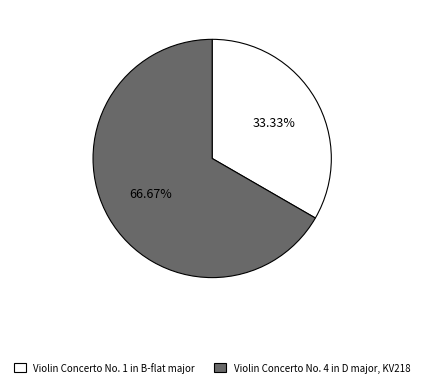

Combined, do Violin Concerto No. 1 in B-flat major and Violin Concerto No. 4 in D major, KV218 account for over 50%?

Yes